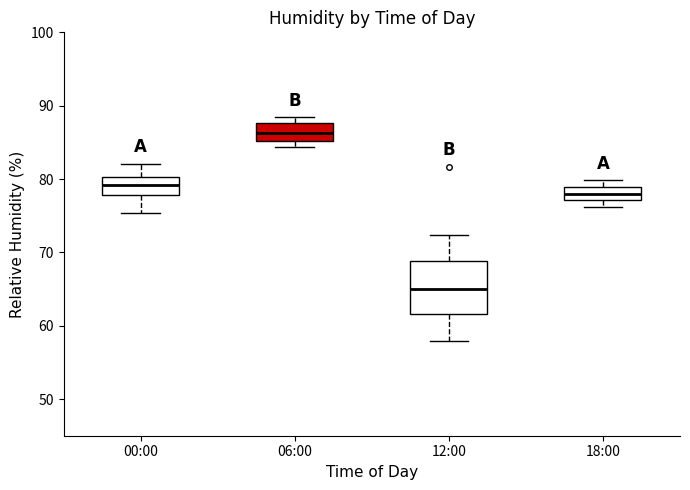

Which box is the tallest, from its lower edge to its upper edge?

12:00